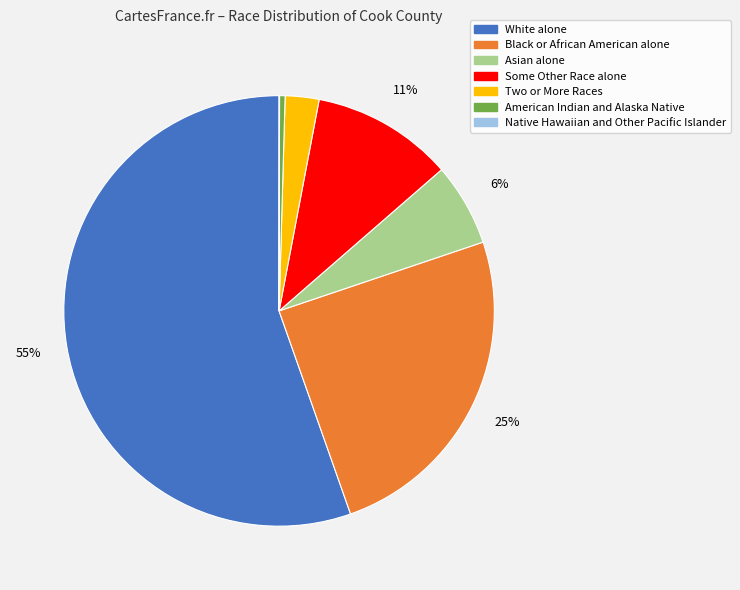

To the nearest percent, what is the combined percentage of Black or African American alone and Asian alone?

31%